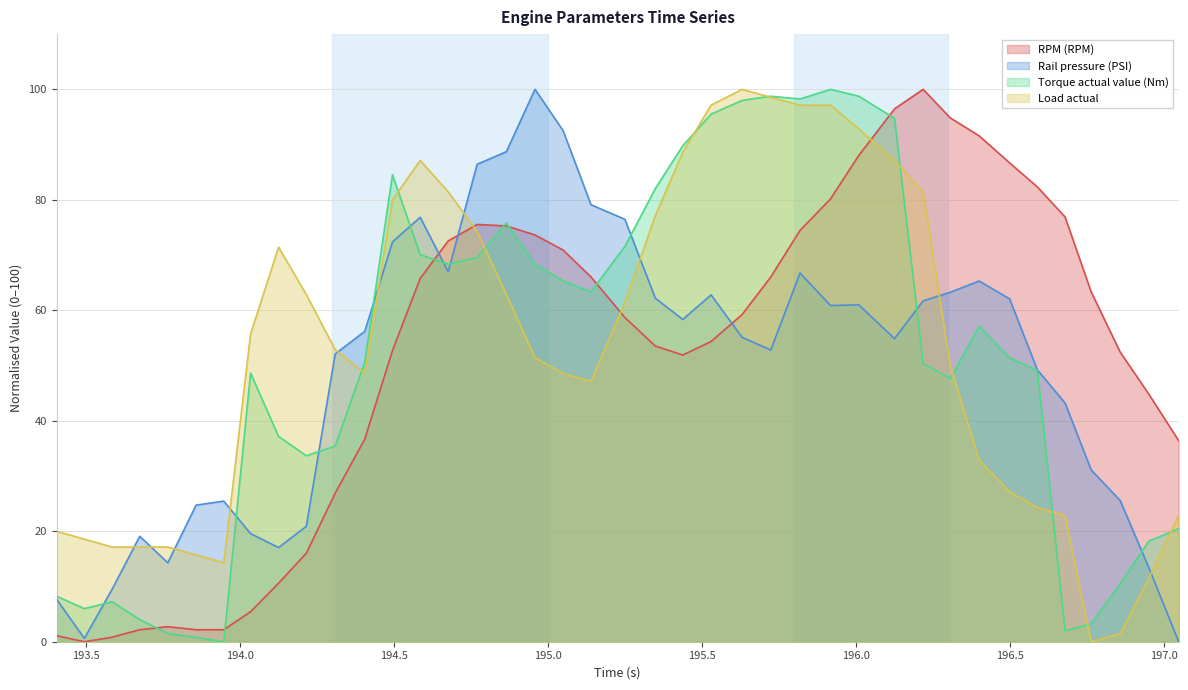

What is the difference between the second highest and second lowest values in the RPM (RPM) series?

95.7